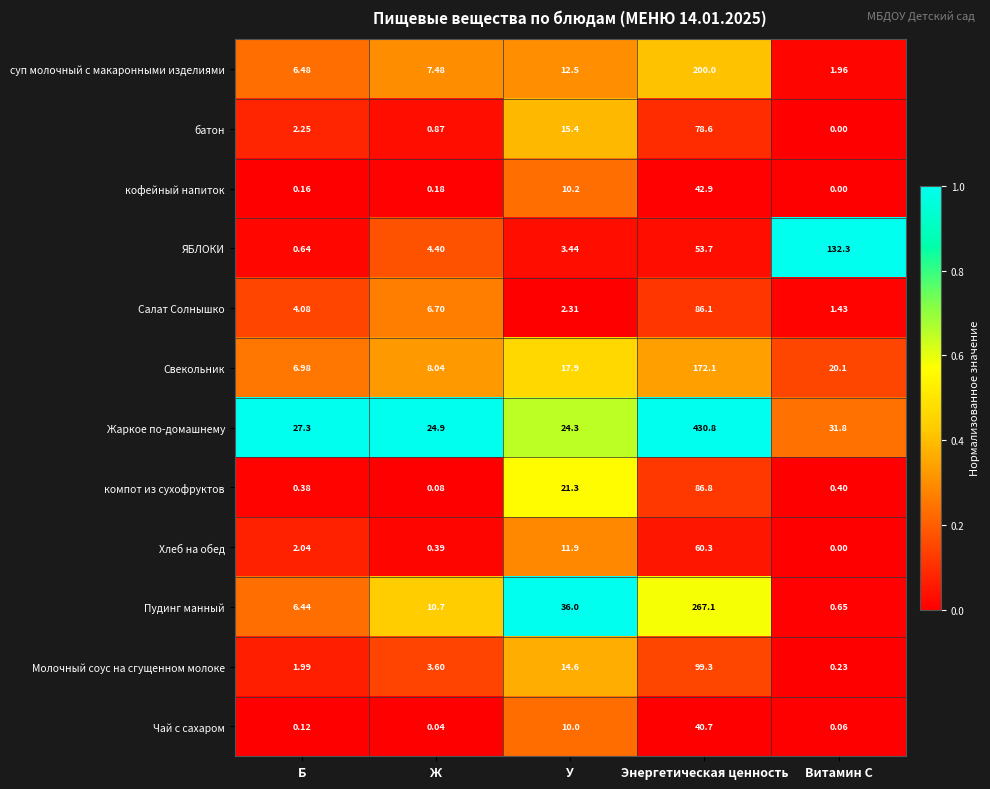

List the series in order of their peak value, highest first.

Жаркое по-домашнему, Пудинг манный, суп молочный с макаронными изделиями, Свекольник, ЯБЛОКИ, Молочный соус на сгущенном молоке, компот из сухофруктов, Салат Солнышко, батон, Хлеб на обед, кофейный напиток, Чай с сахаром